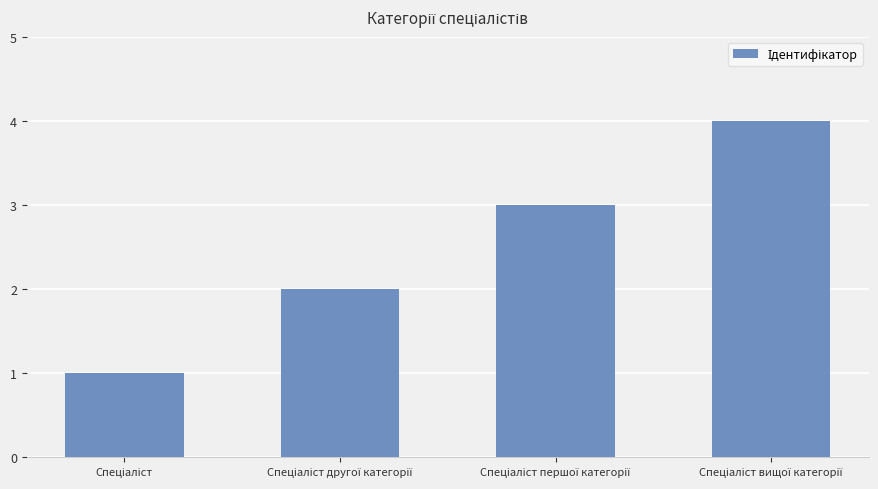

What is the difference between the maximum and minimum values?

3